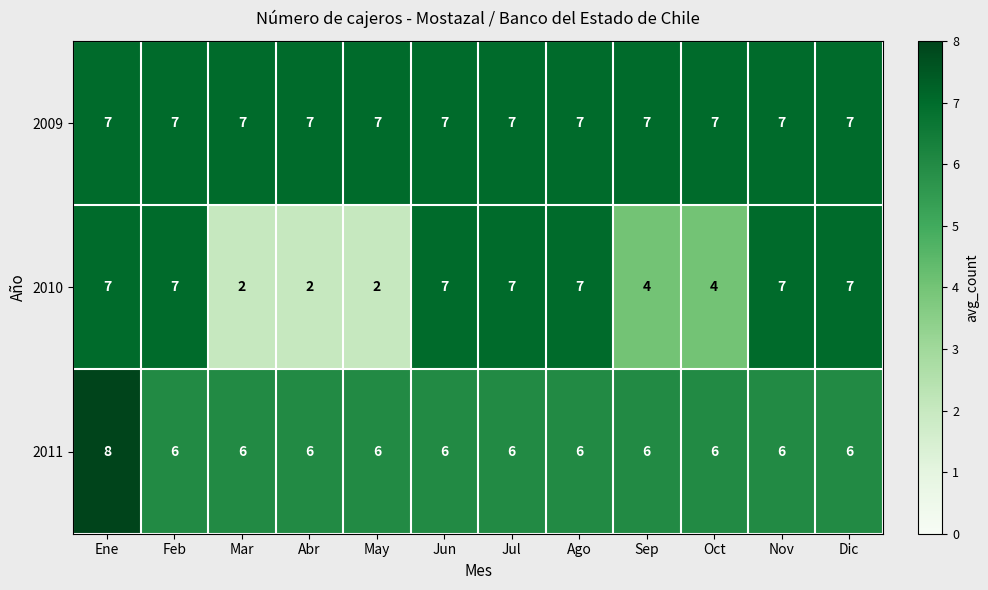

Count the 2011 values in the range 6 to 7.

11